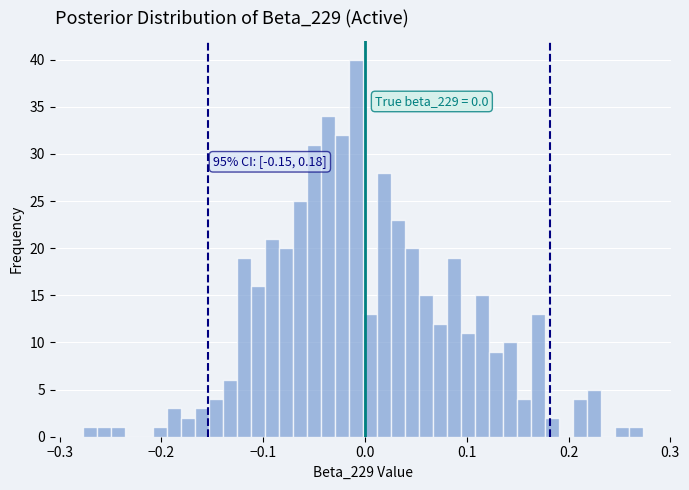

Read against the x-axis, roughly where is the centre of the tallest bar?

-0.01